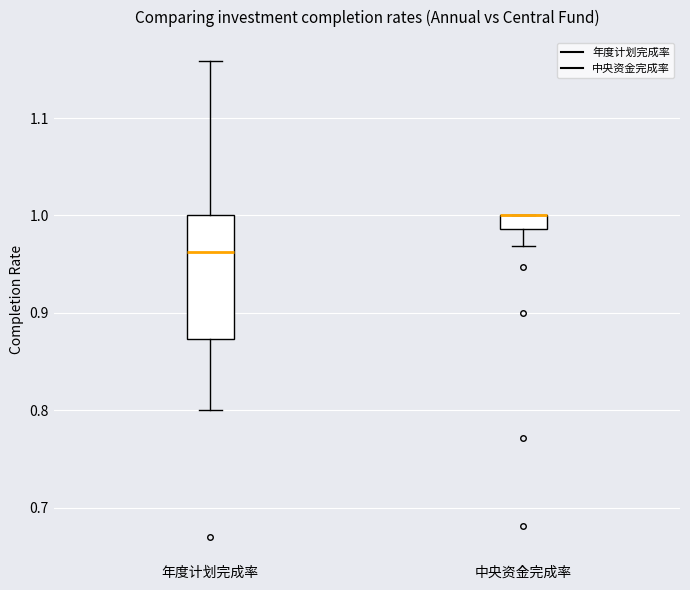

Where is the upper edge of the box for 中央资金完成率 on the y-axis? The values are not printed on the chart, so give them approximately, as read against the axis.

1.00